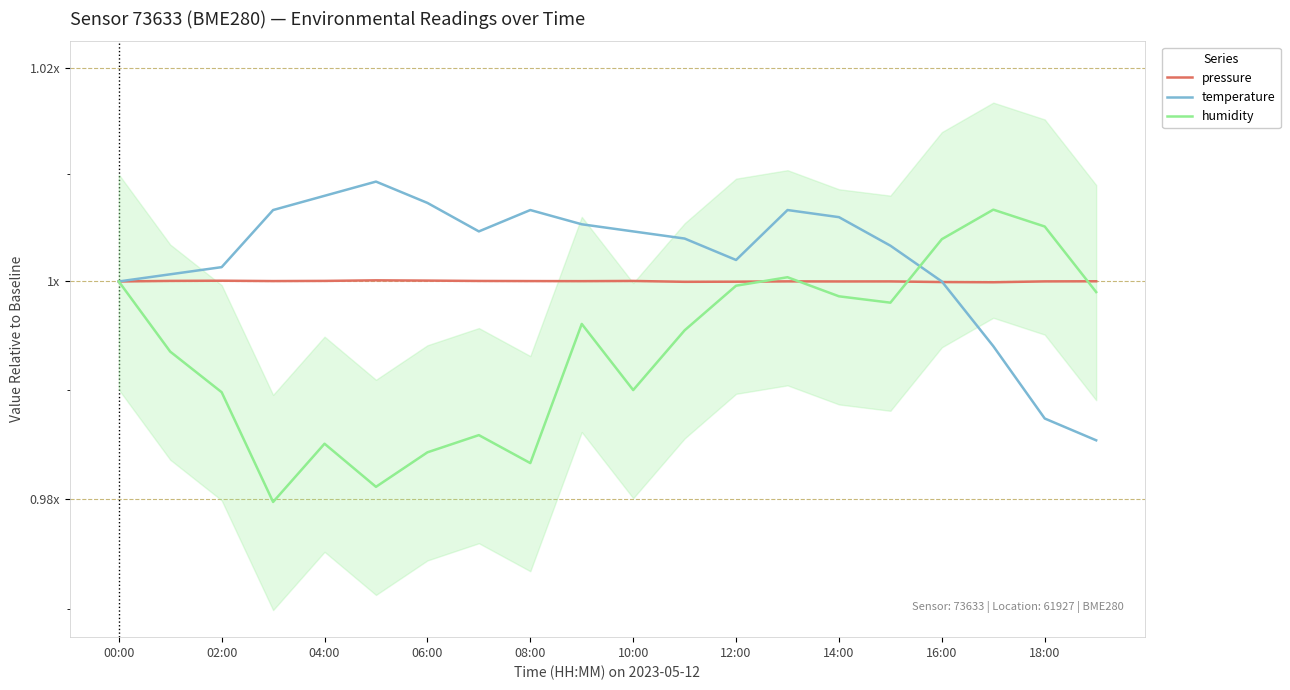

How many interior local peaks does the pressure series have?

5